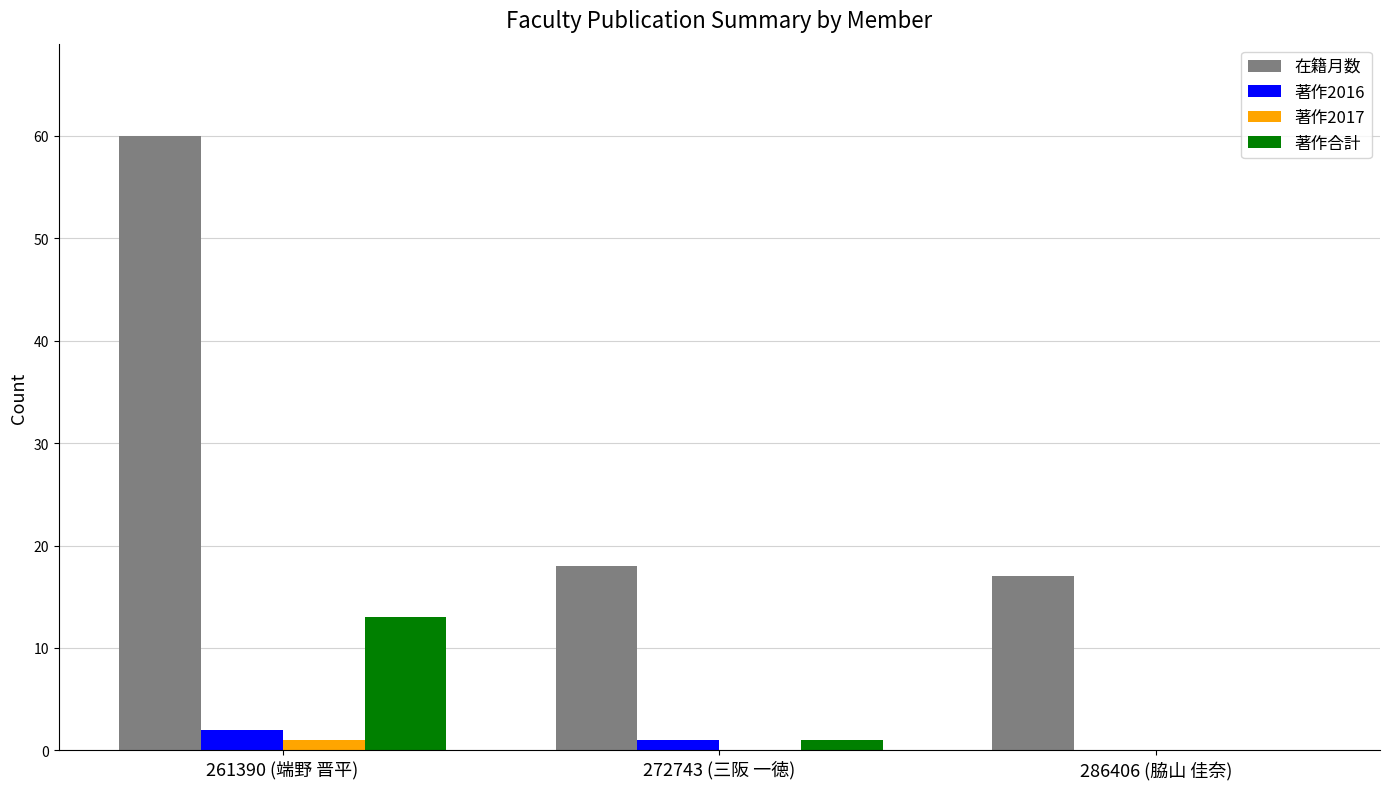

Which series changed the most between 261390 (端野 晋平) and 286406 (脇山 佳奈)?

在籍月数